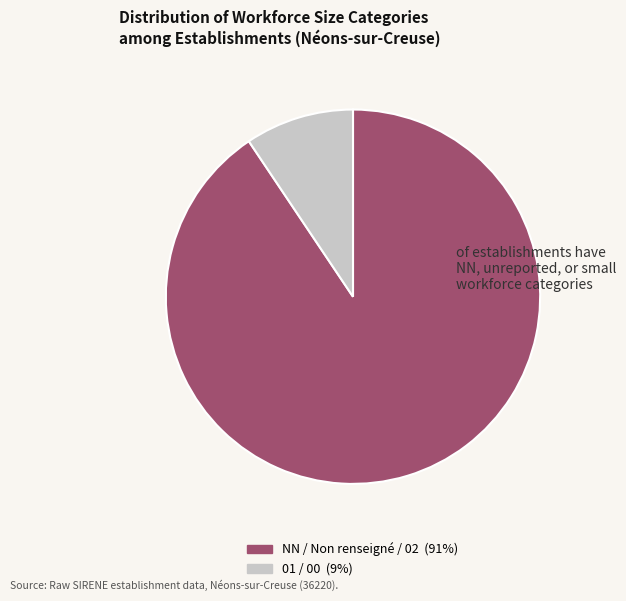

Is there a majority slice in this chart?

Yes